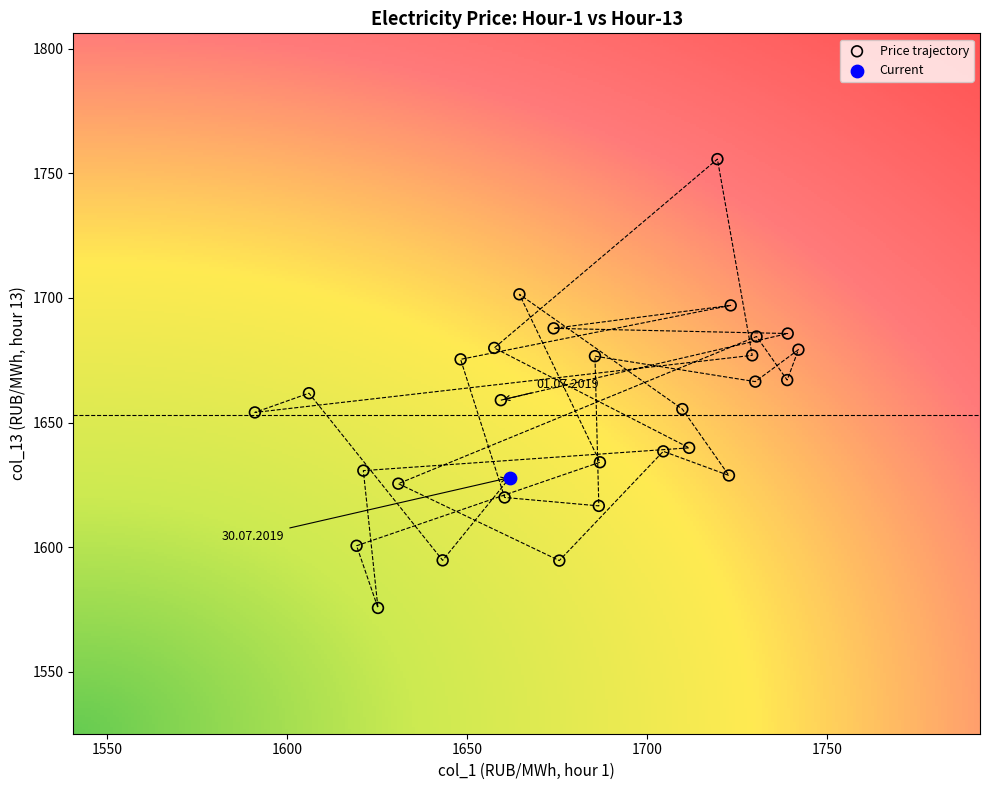

What are all the series names shown in the legend?

Price trajectory, Current